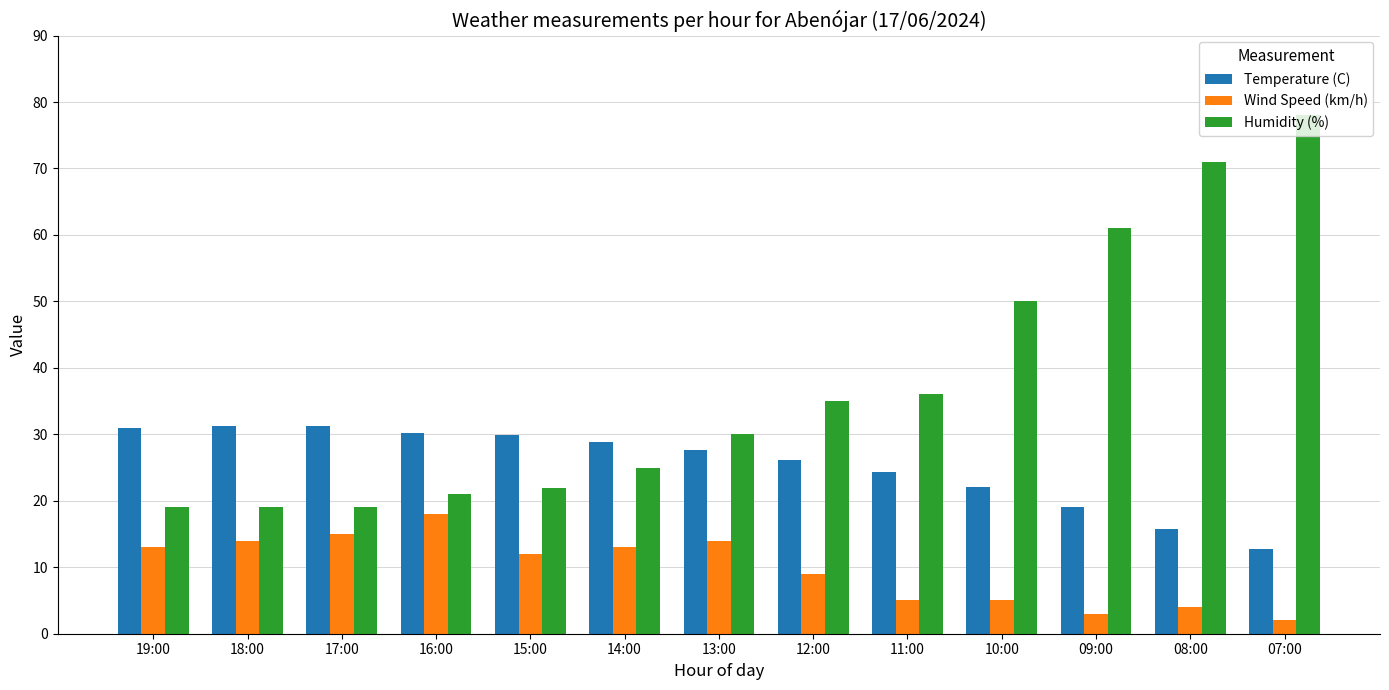

Are the bars grouped side by side (vs. stacked)?

Yes